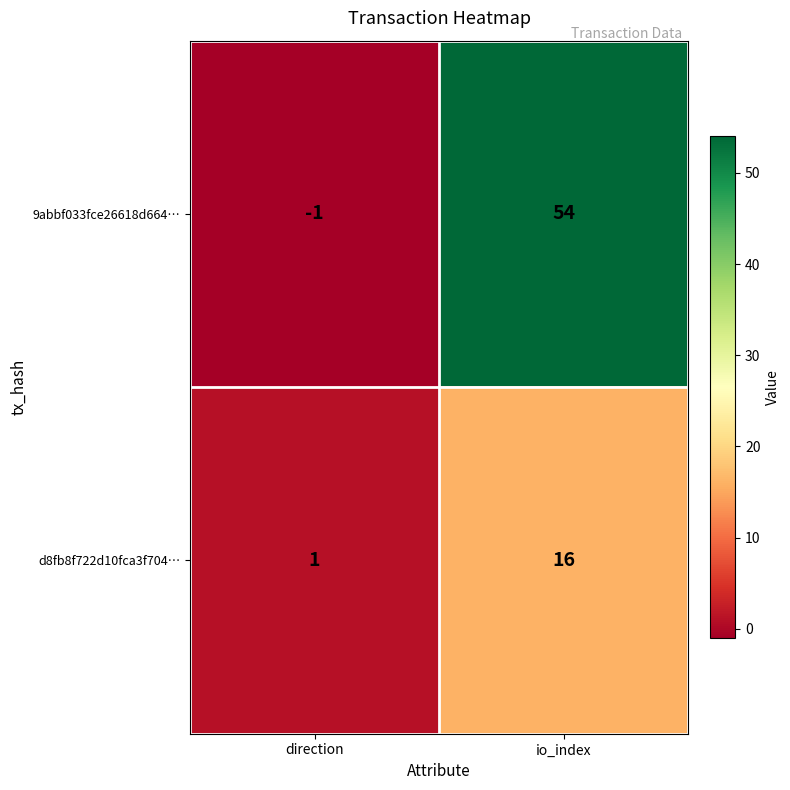

What is the approximate value of d8fb8f722d10fca3f704… at io_index, to the nearest 5?

15